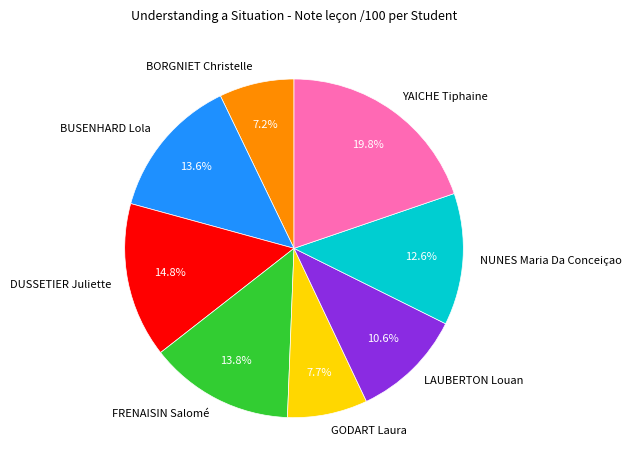

Approximately how many times larger is the value at YAICHE Tiphaine compared to LAUBERTON Louan?

1.9